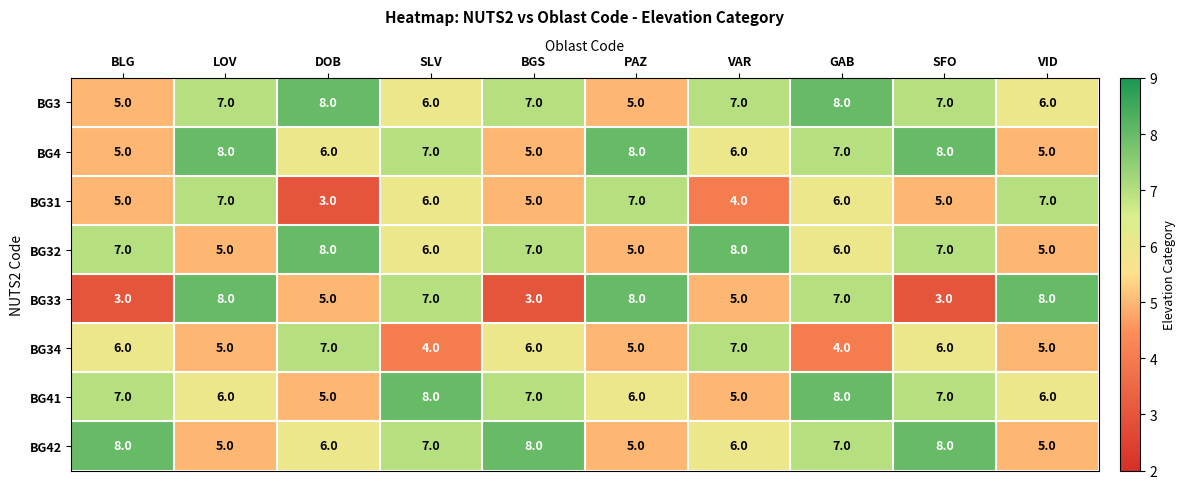

What is the difference between the BG33 values at SLV and SFO?

4